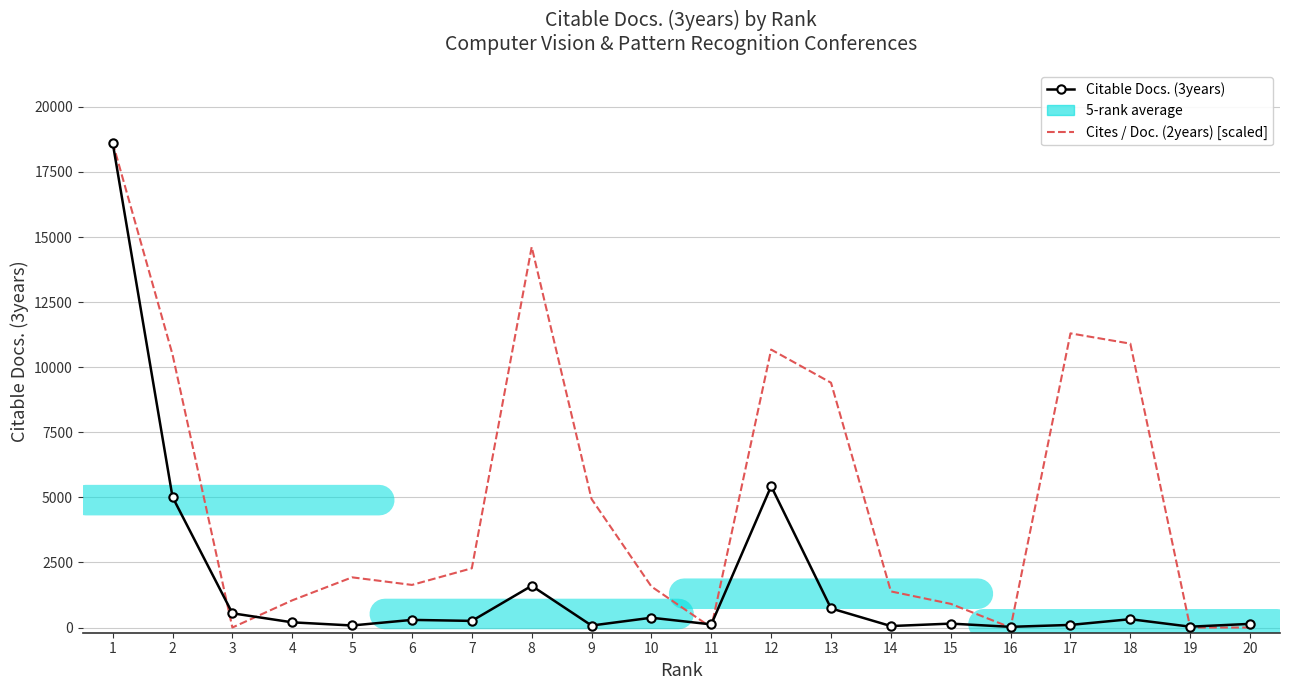

Is it true that Cites / Doc. (2years) [scaled] equals 10675.6 at 12?

True